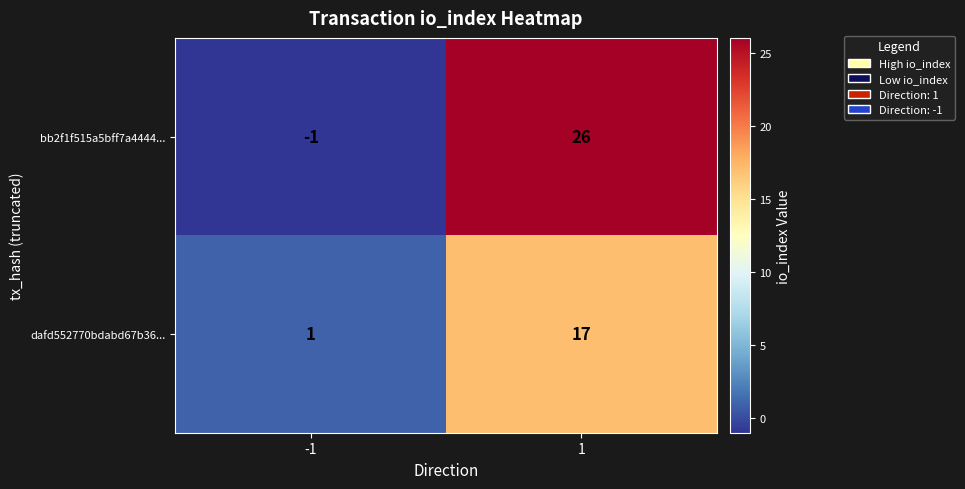

Reading left to right, extract all data points from this chart.

bb2f1f515a5bff7a4444...: -1=-1	1=26
dafd552770bdabd67b36...: -1=1	1=17